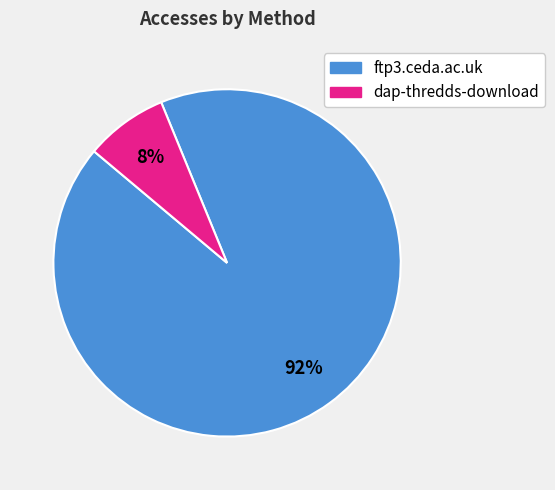

What is the ratio of the value at dap-thredds-download to the value at ftp3.ceda.ac.uk?

0.1